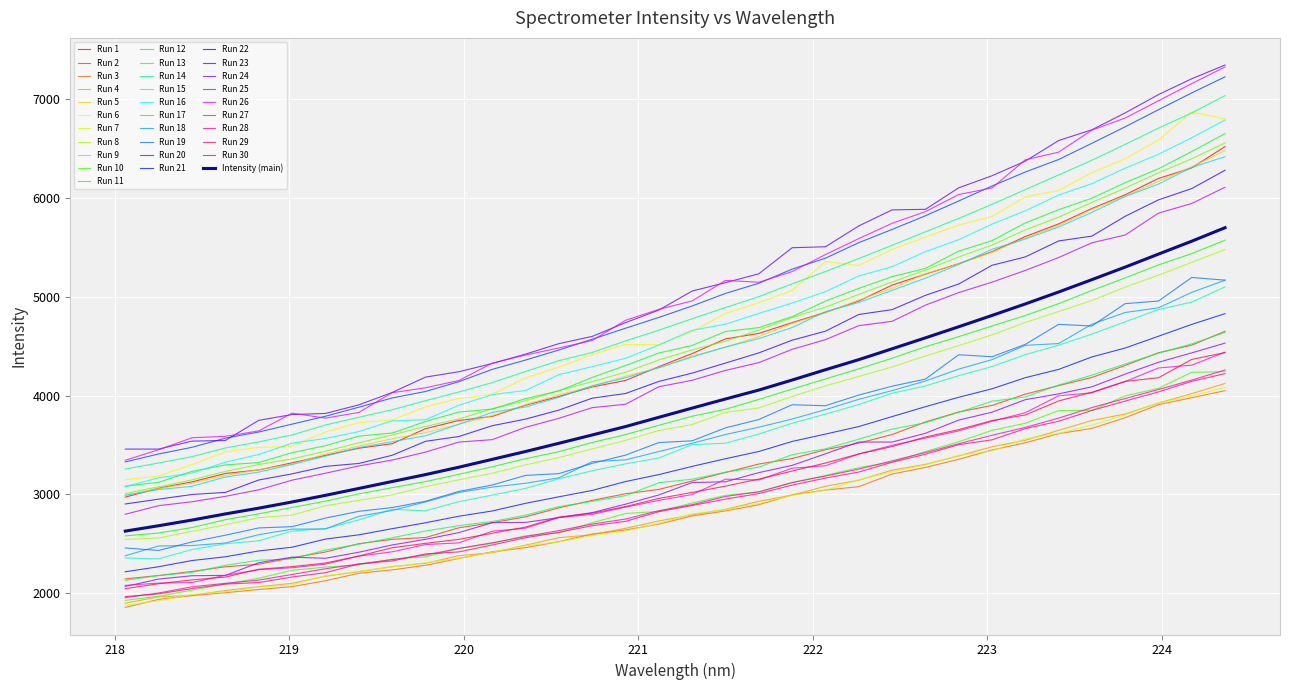

Does the chart have visible grid lines?

Yes